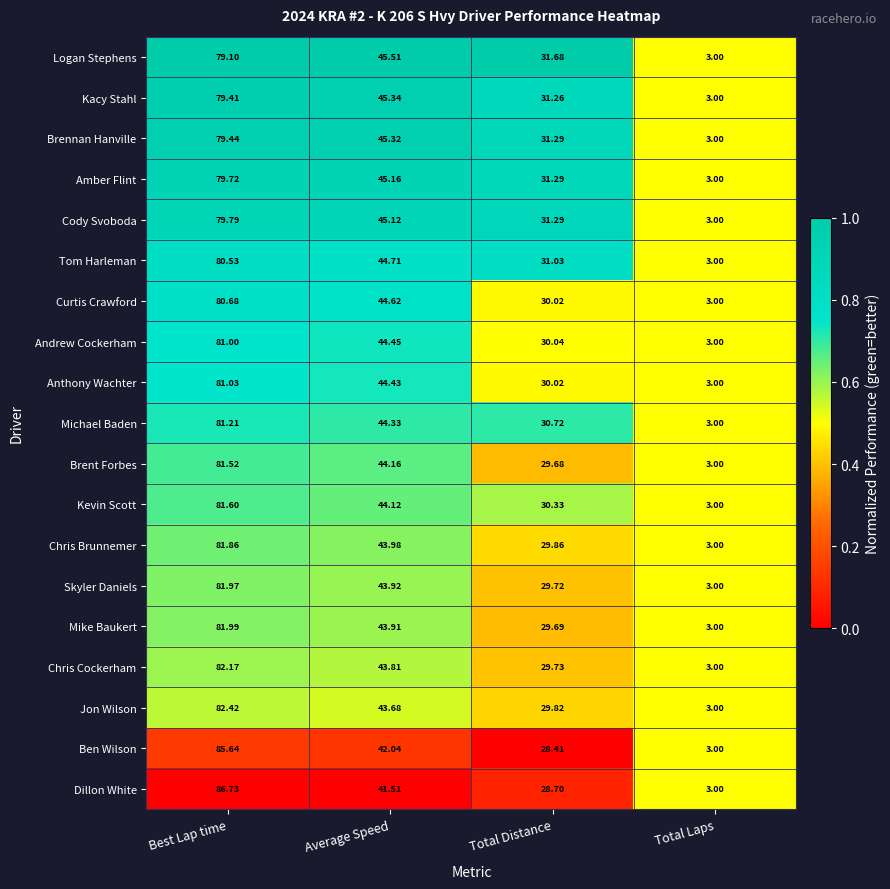

At which category is the sum across all series the highest?

Best Lap time